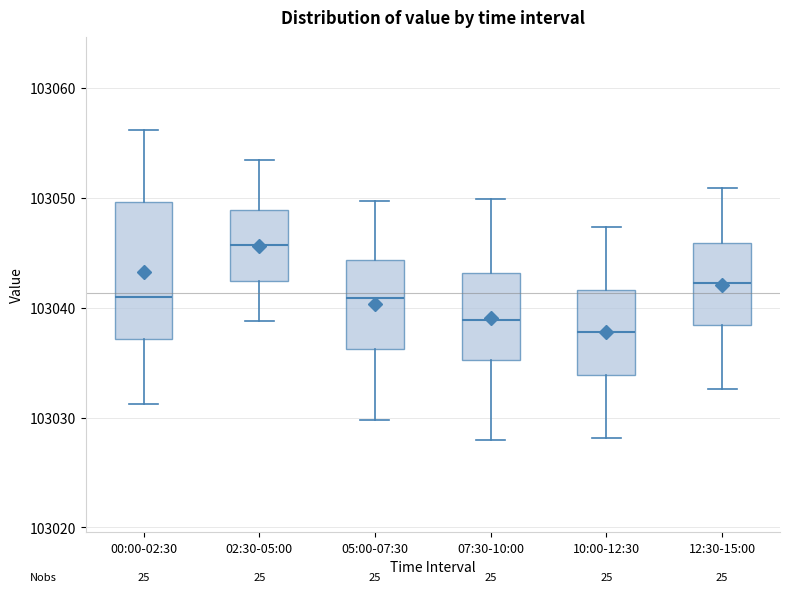

Reading left to right, read every box against the y-axis: the position of its median line, the range the box covers, and the ends of its whiskers. The values are not printed on the chart, so give them approximately, as read against the axis.

00:00-02:30: median 103041, box 103037 to 103050, whiskers 103031 to 103056
02:30-05:00: median 103046, box 103042 to 103049, whiskers 103039 to 103053
05:00-07:30: median 103041, box 103036 to 103044, whiskers 103030 to 103050
07:30-10:00: median 103039, box 103035 to 103043, whiskers 103028 to 103050
10:00-12:30: median 103038, box 103034 to 103042, whiskers 103028 to 103047
12:30-15:00: median 103042, box 103038 to 103046, whiskers 103033 to 103051